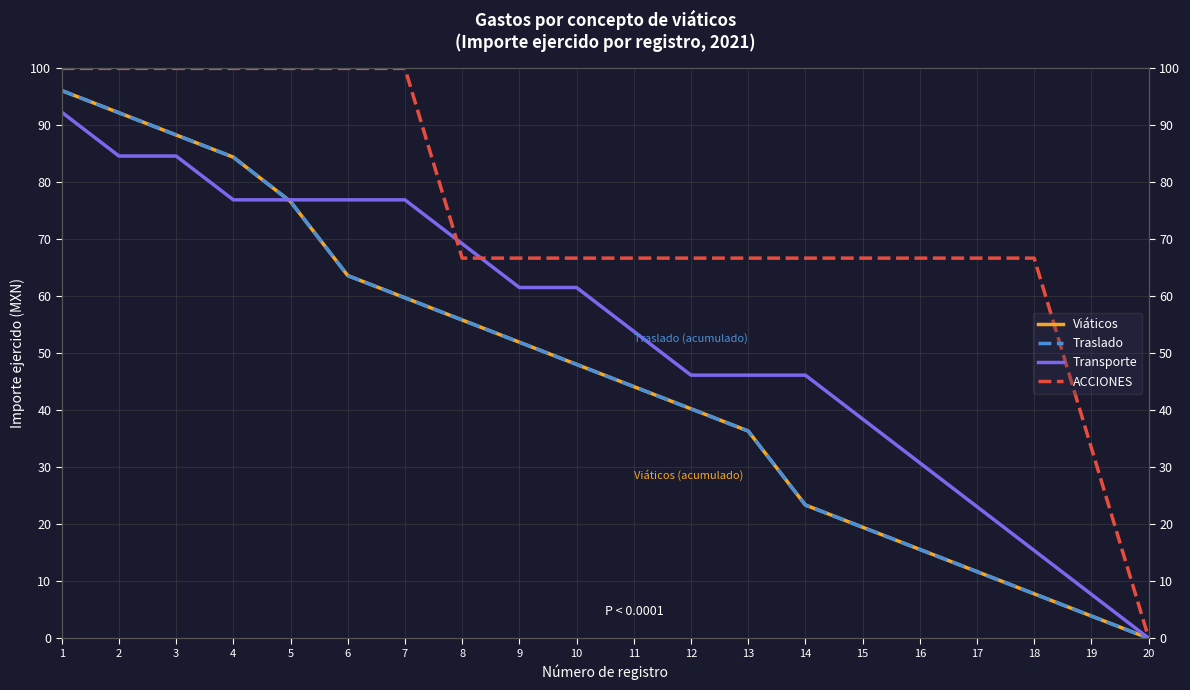

What is the value of the ACCIONES point at the 4th from the left?

100.0